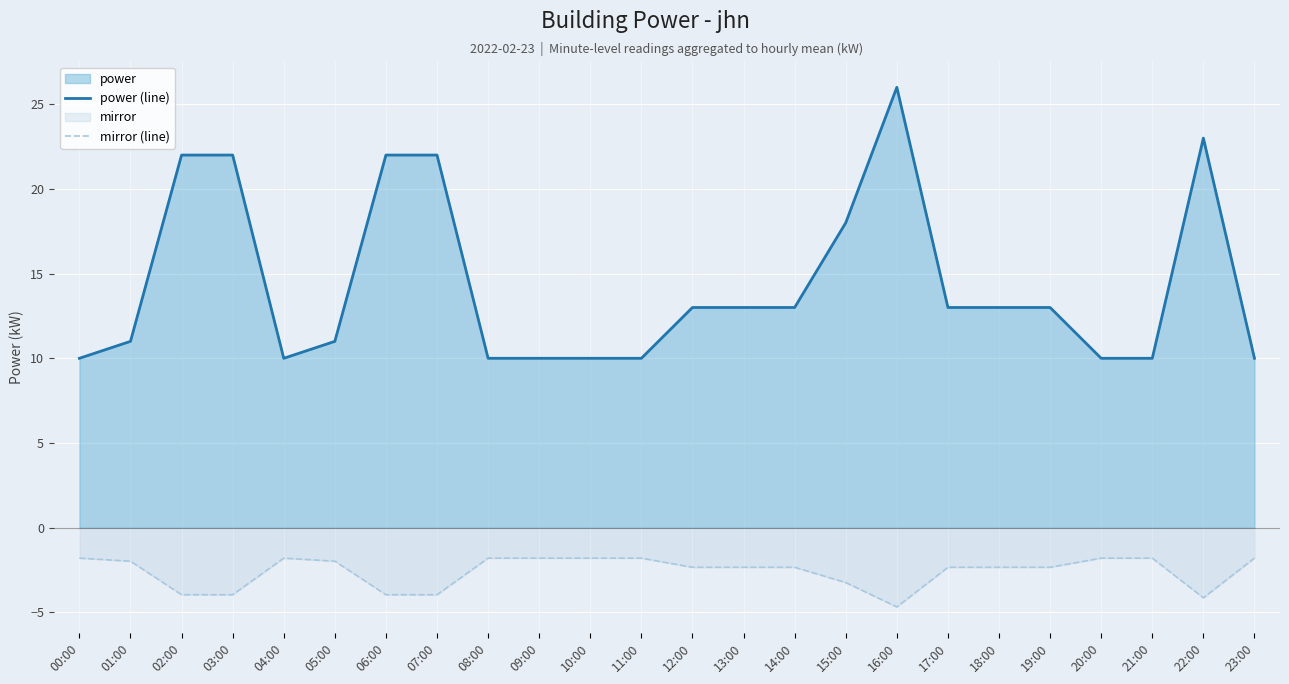

Is it true that power (line) equals 3.2 at 19:00?

False